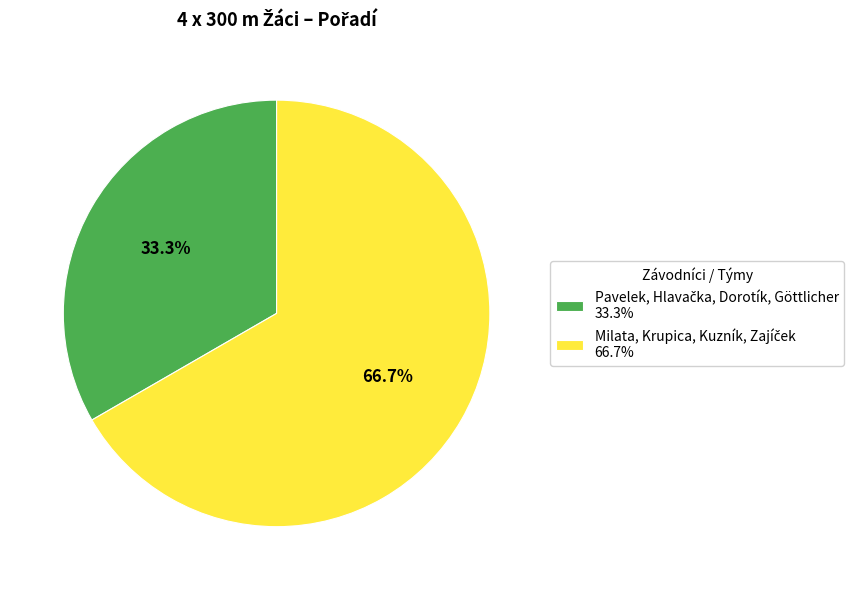

Is there any slice that represents more than half of the pie?

Yes